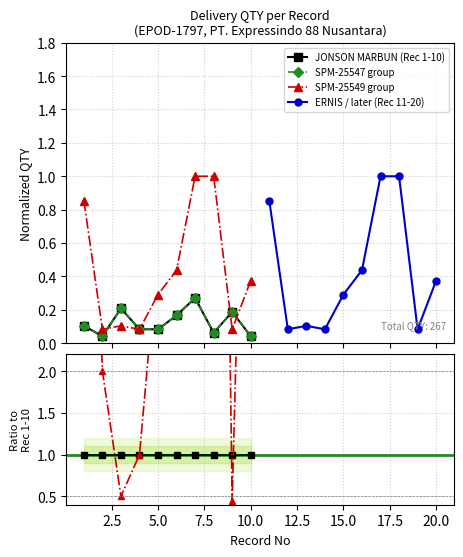

Reading left to right, extract all data points from this chart.

JONSON MARBUN (Rec 1-10): 0.1	0.0	0.2	0.1	0.1	0.2	0.3	0.1	0.2	0.0
SPM-25547 group: 0.1	0.0	0.2	0.1	0.1	0.2	0.3	0.1	0.2	0.0
SPM-25549 group: 0.9	0.1	0.1	0.1	0.3	0.4	1.0	1.0	0.1	0.4
ERNIS / later (Rec 11-20): 0.9	0.1	0.1	0.1	0.3	0.4	1.0	1.0	0.1	0.4
JONSON ref: 1.0	1.0	1.0	1.0	1.0	1.0	1.0	1.0	1.0	1.0
SPM-25549 / JONSON: 8.2	2.0	0.5	1.0	3.5	2.6	3.7	16.0	0.4	9.0